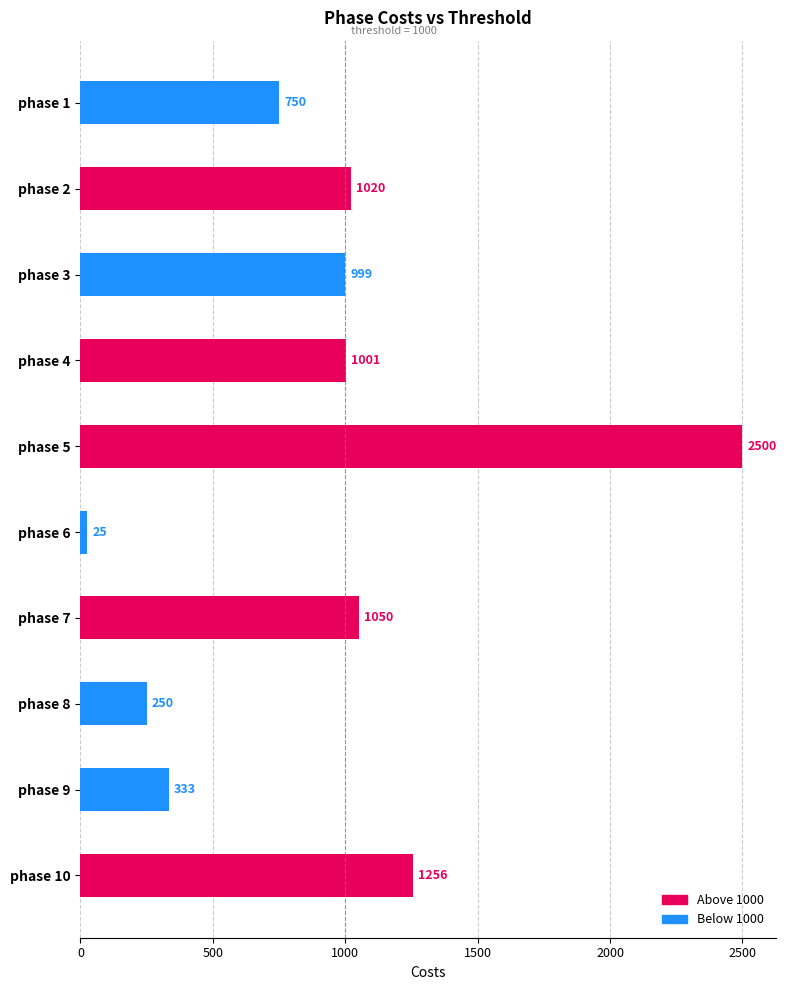

Are the bars horizontal?

Yes